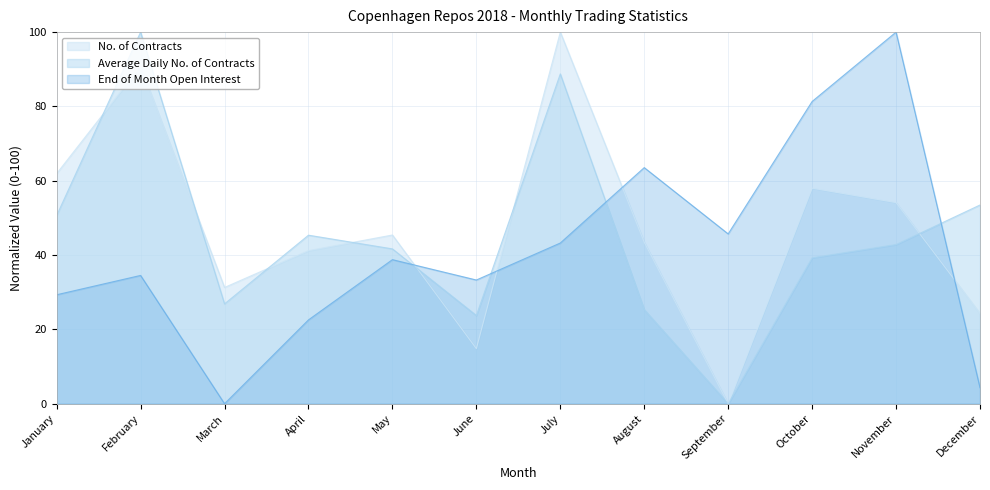

How many data points in No. of Contracts are less than 45?

6